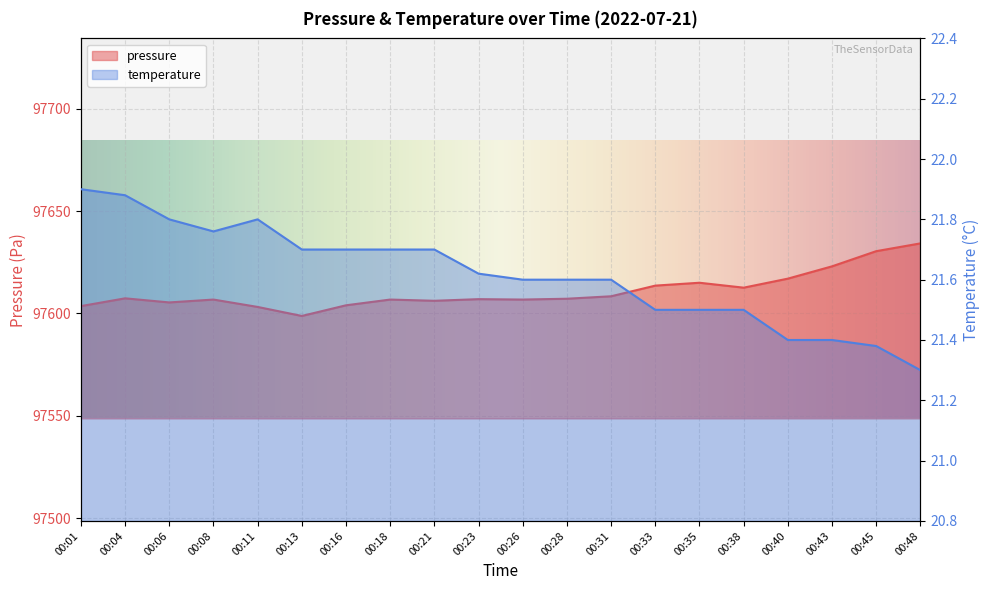

Is the value of temperature at 00:40 greater than the value of pressure at 00:48?

No